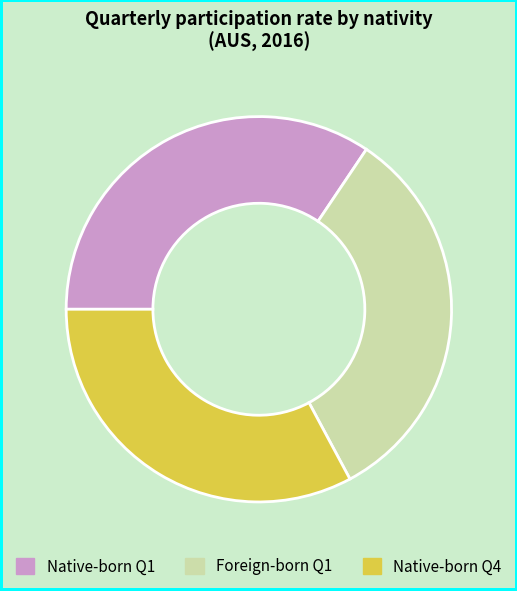

Combined, do Foreign-born Q1 and Native-born Q1 account for over 50%?

Yes